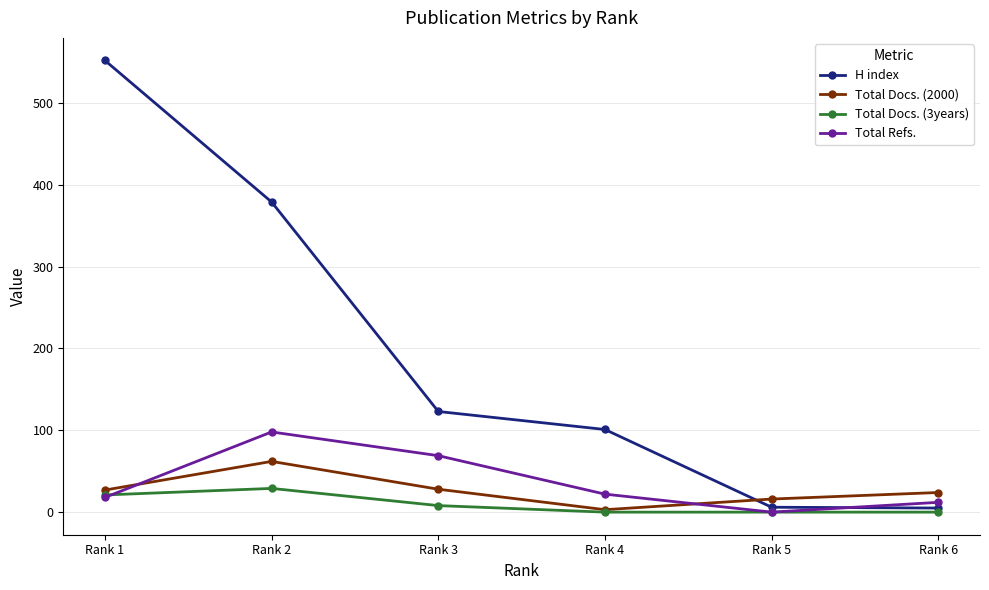

Is the value of Total Docs. (2000) at Rank 1 greater than the value of Total Refs. at Rank 2?

No